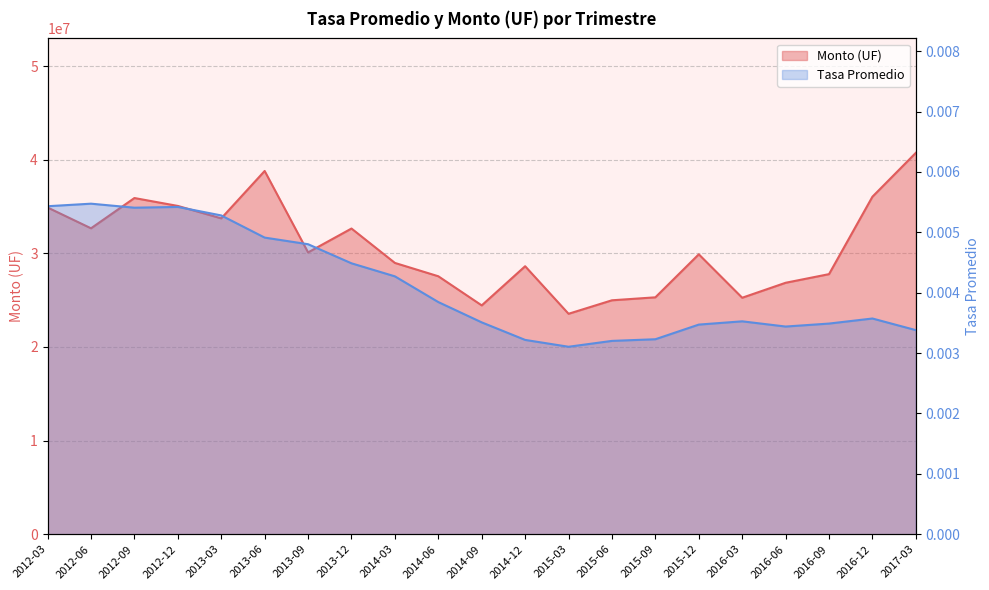

What is the label of the 21st point from the left?

2017-03